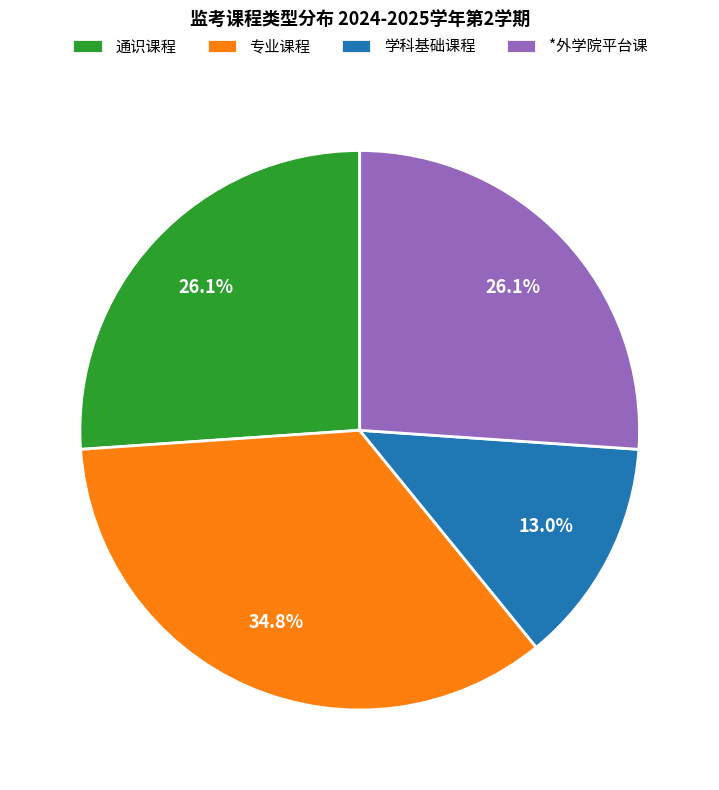

Is there a majority slice in this chart?

No